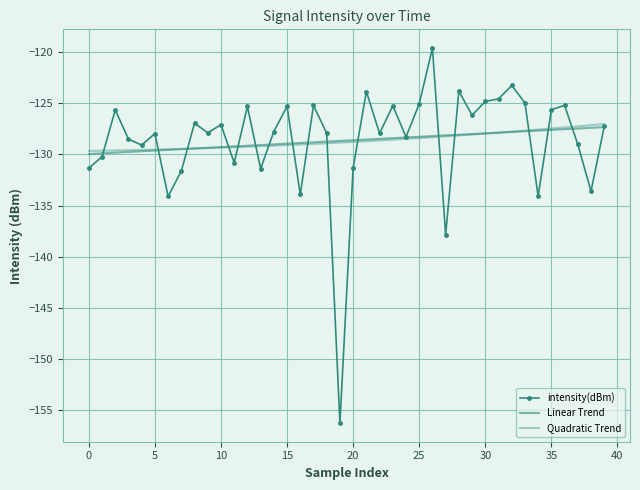

How many interior local peaks does the intensity(dBm) series have?

13